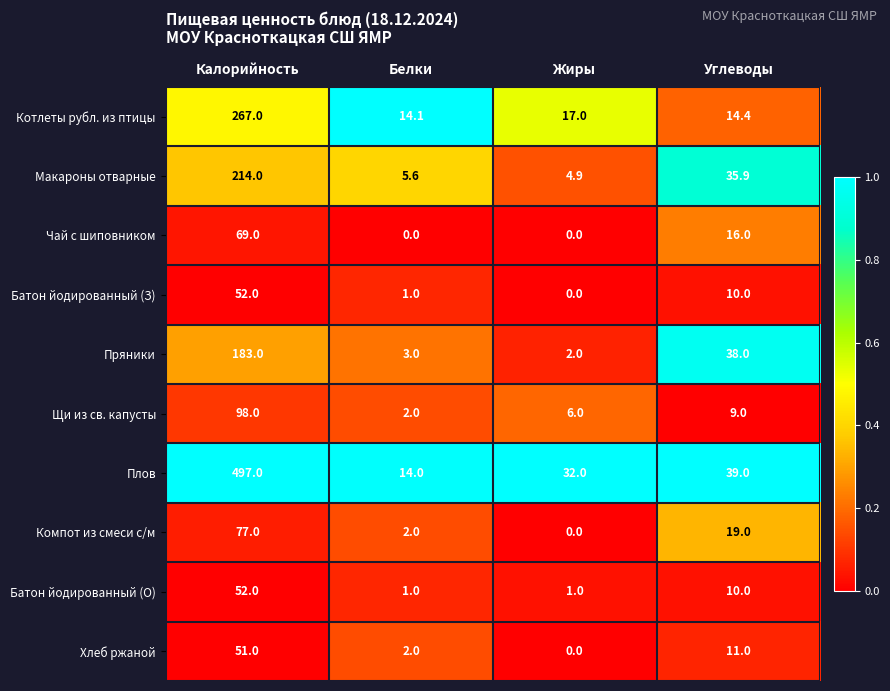

True or false: Котлеты рубл. из птицы has a value of 466.9 at Калорийность.

False